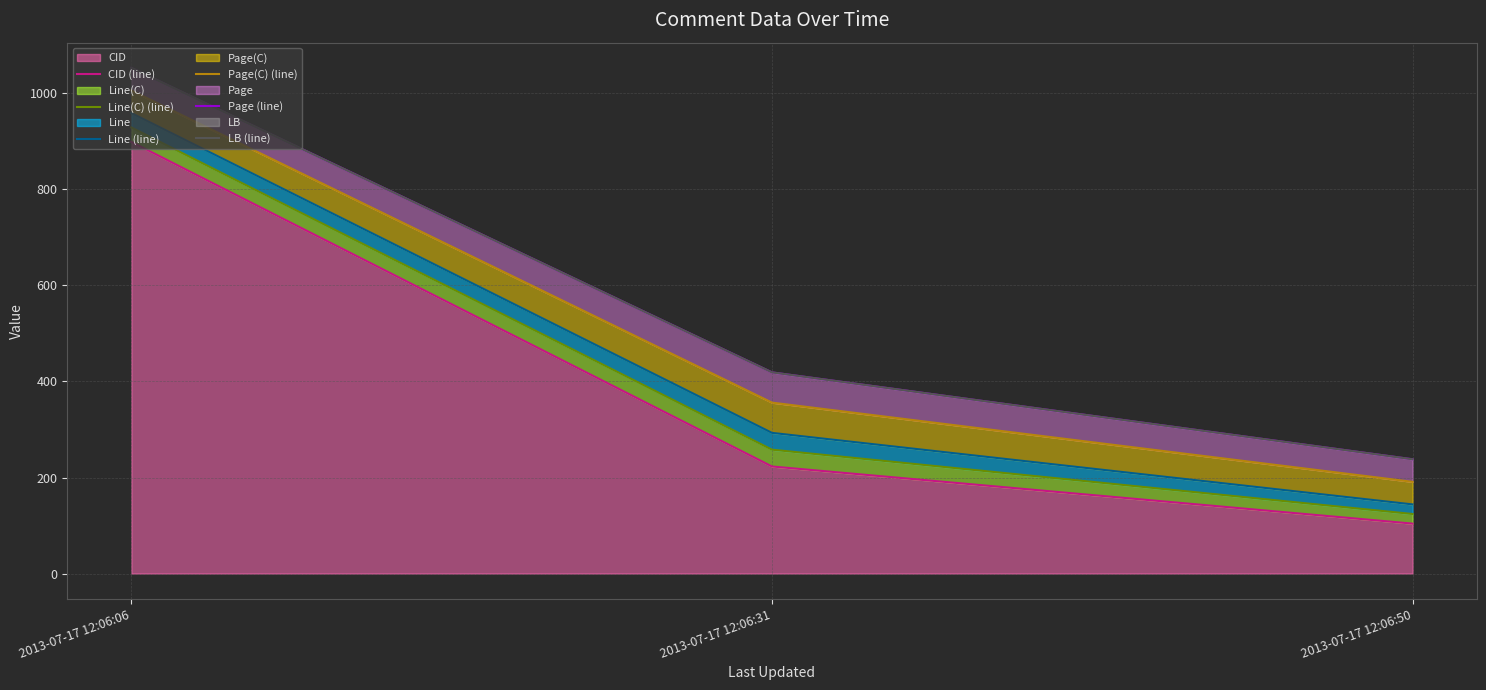

What is the value of the LB (line) point at the 1st from the left?

1053